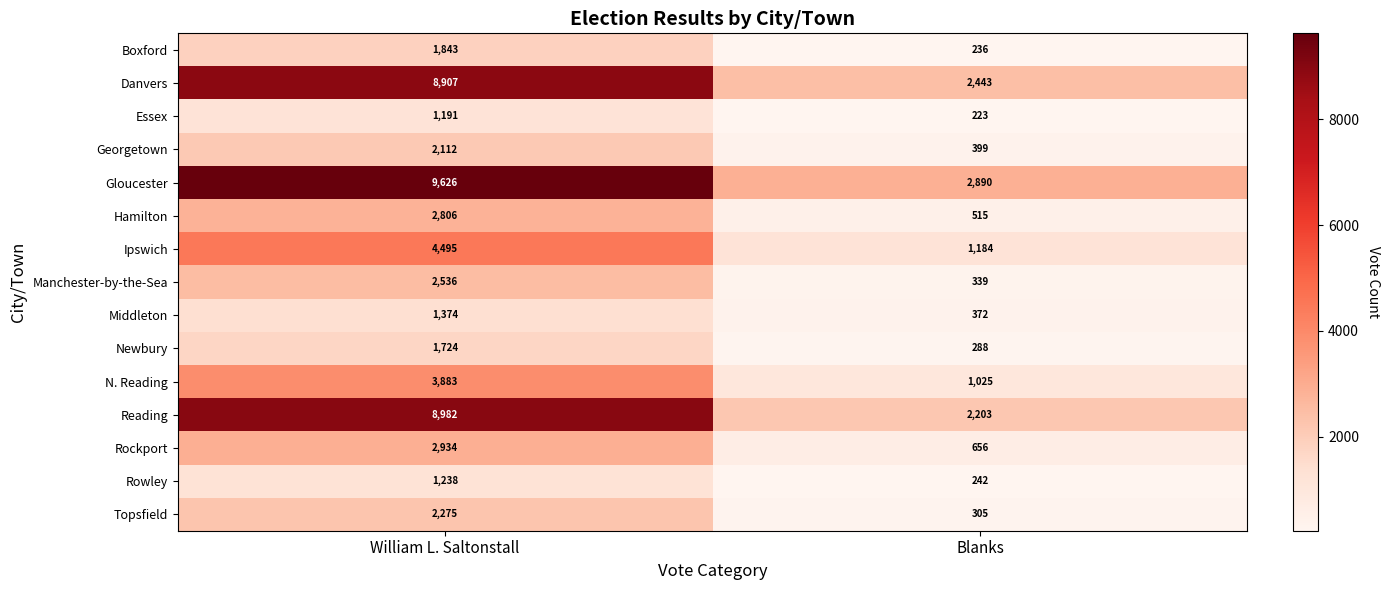

What value does the Ipswich series have at William L. Saltonstall, to the nearest 100?

4500